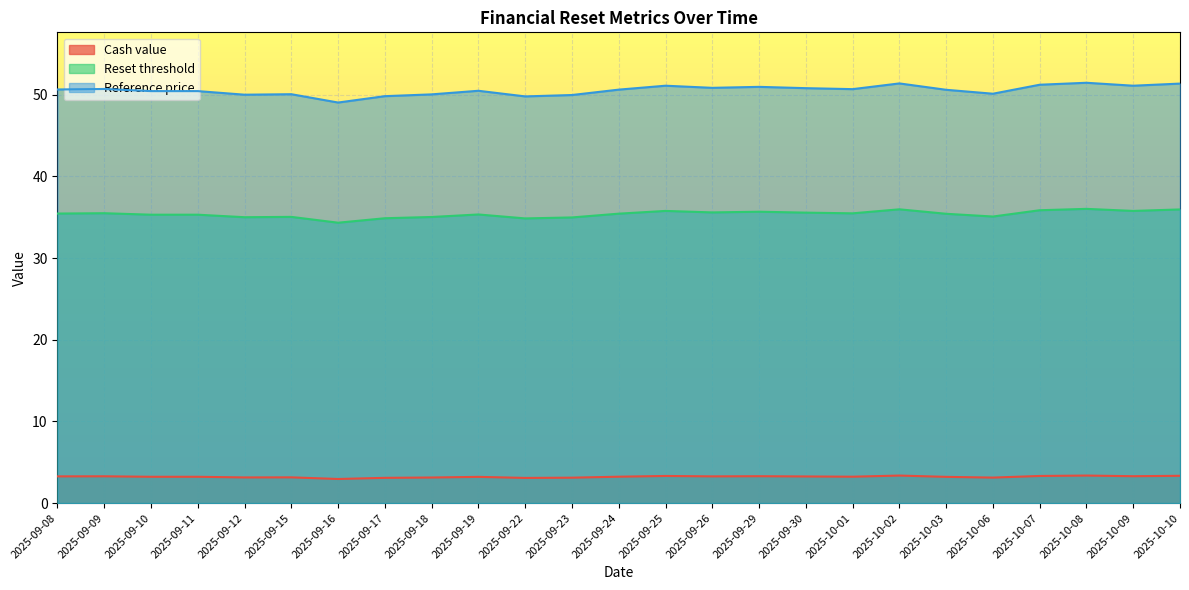

True or false: Reference price and Reset threshold intersect in this chart.

False